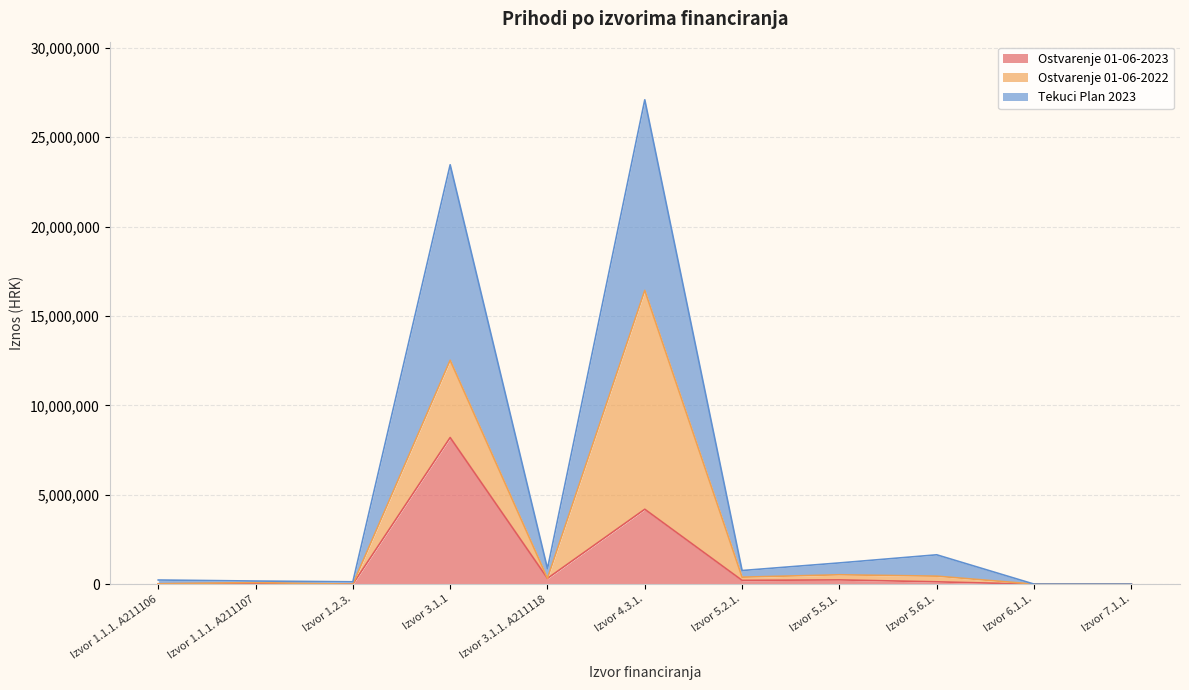

True or false: Ostvarenje 01-06-2023 has a value of 421858.9 at Izvor 5.5.1..

False